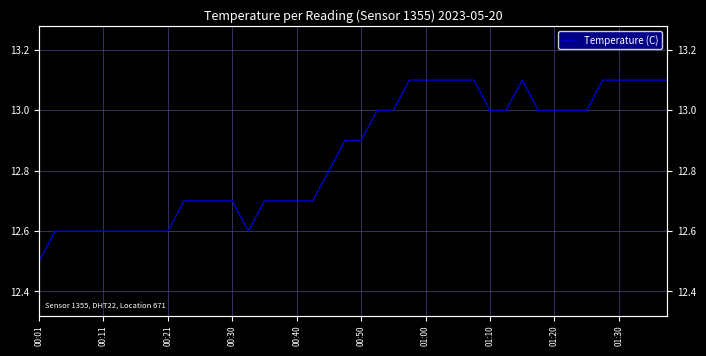

How many points are higher than both their immediate neighbors (excluding endpoints)?

1